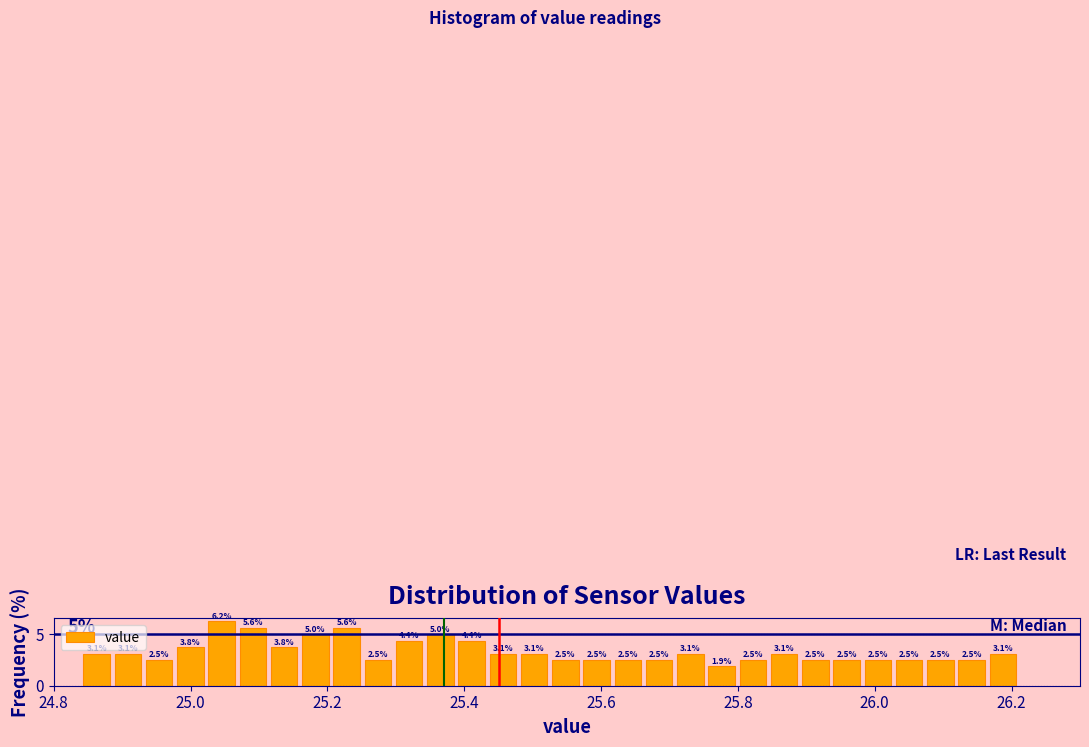

Around what value on the x-axis is the tallest bar? Give the approximate position of its centre, as read against the axis.

25.04